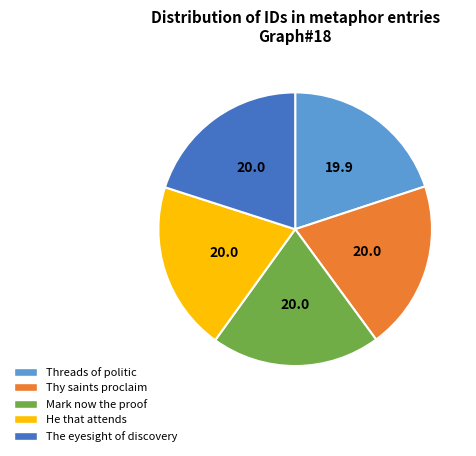

Combined, do Mark now the proof and He that attends account for over 50%?

No